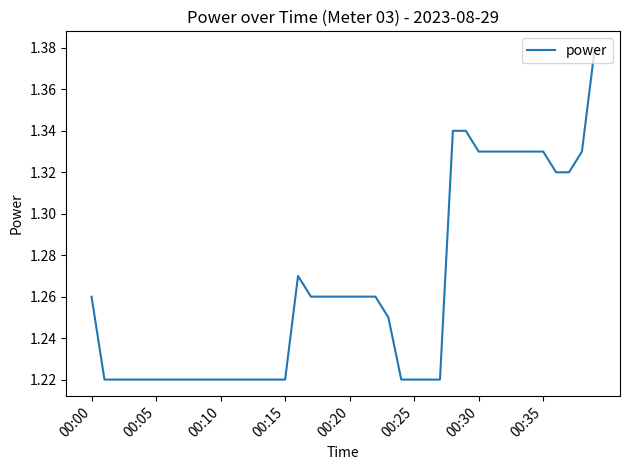

The value at 00:20 is 2.1. True or false?

False